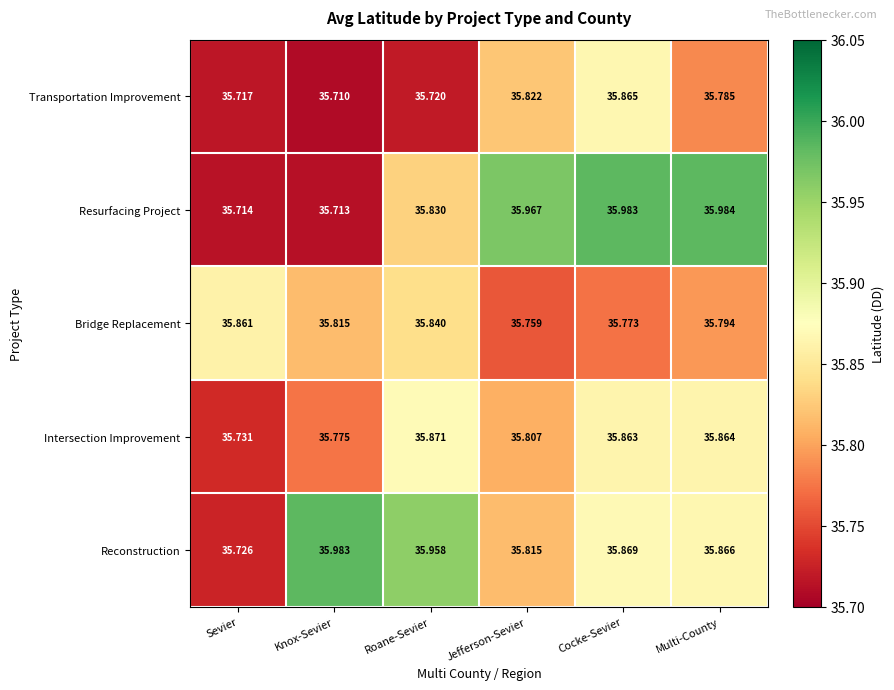

Rank the categories by Transportation Improvement value from highest to lowest.

Cocke-Sevier, Jefferson-Sevier, Multi-County, Roane-Sevier, Sevier, Knox-Sevier